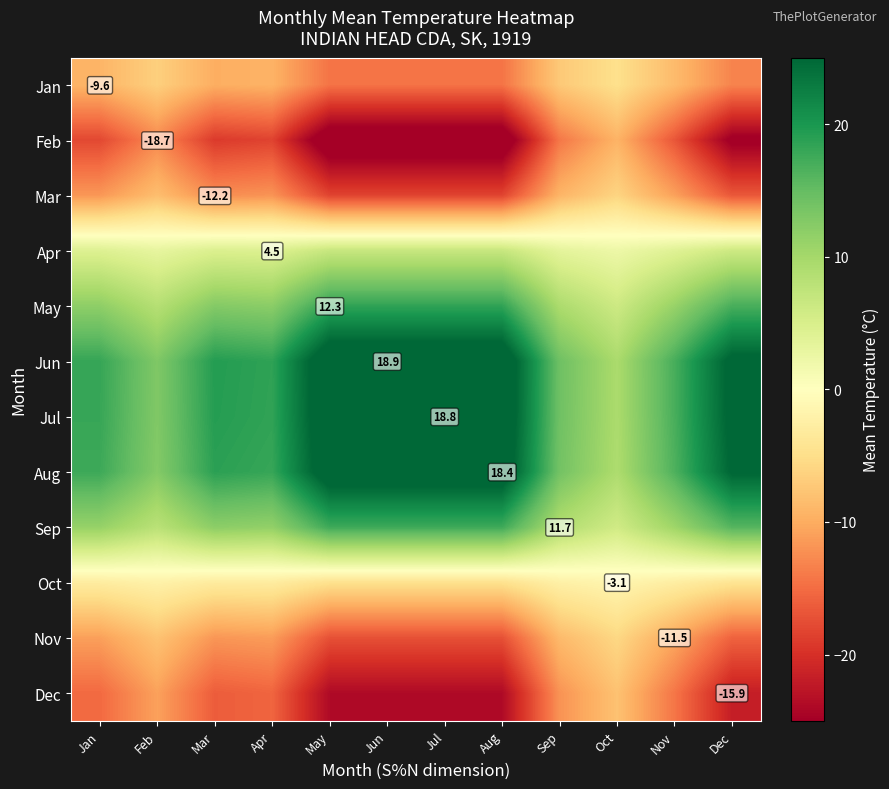

The Nov series shows -17.2 at Jun. True or false?

True